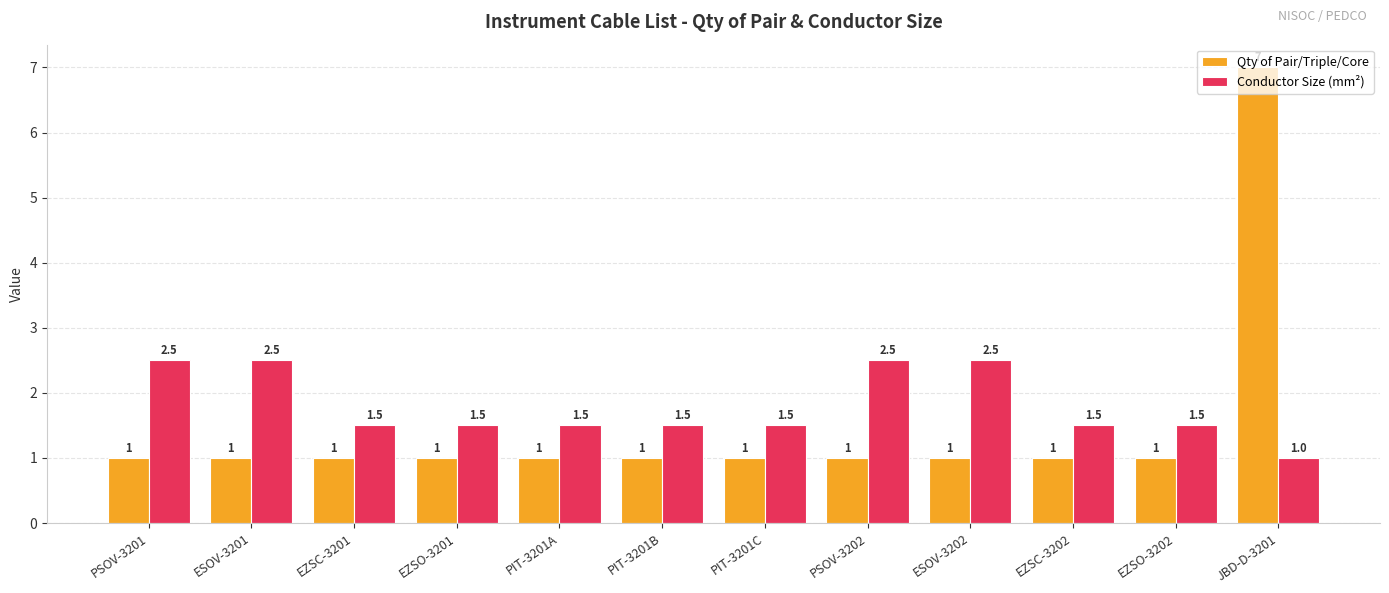

What is the total value across all series at PSOV-3202?

3.5